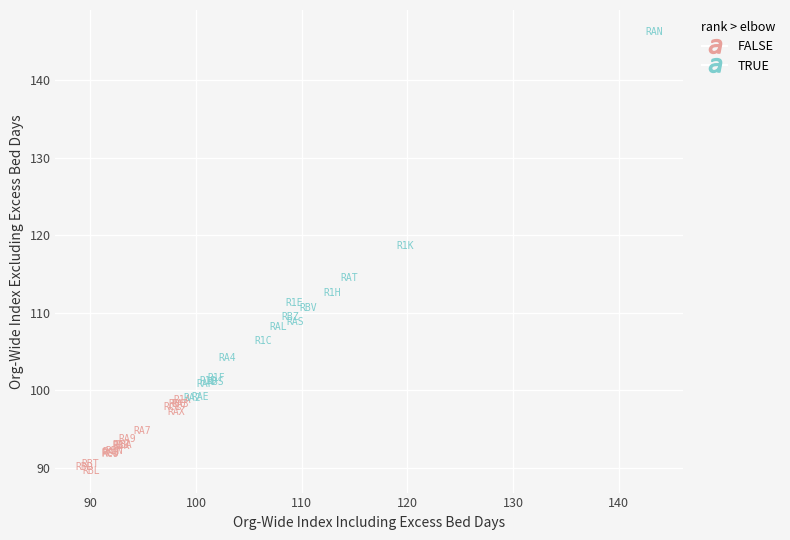

Which series reaches the minimum Y coordinate?

FALSE